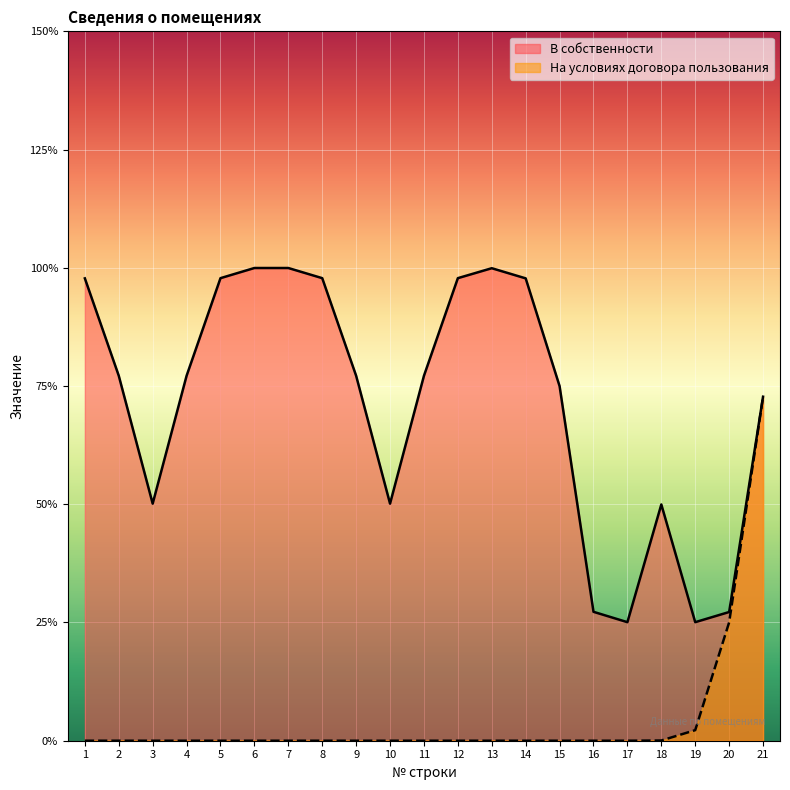

The value of На условиях договора пользования at 16 is 0. True or false?

True